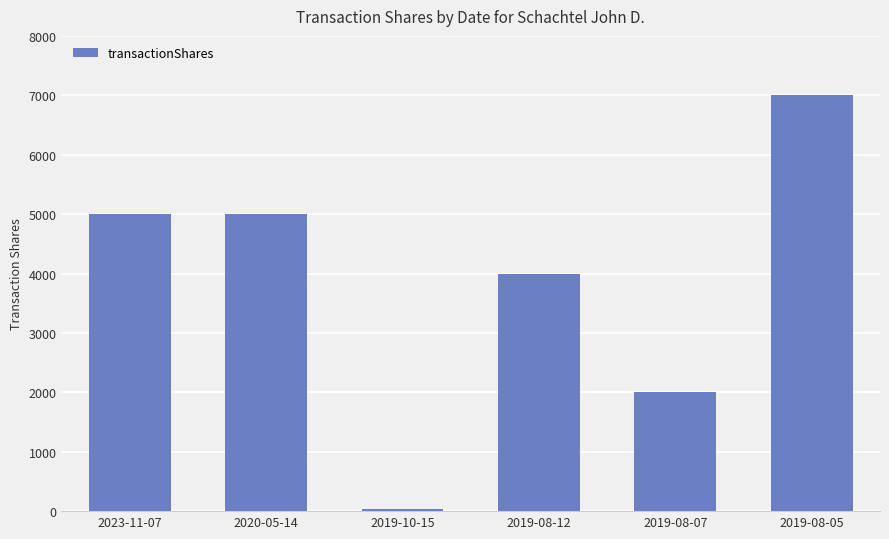

The value at 2019-08-05 is 7000. True or false?

True